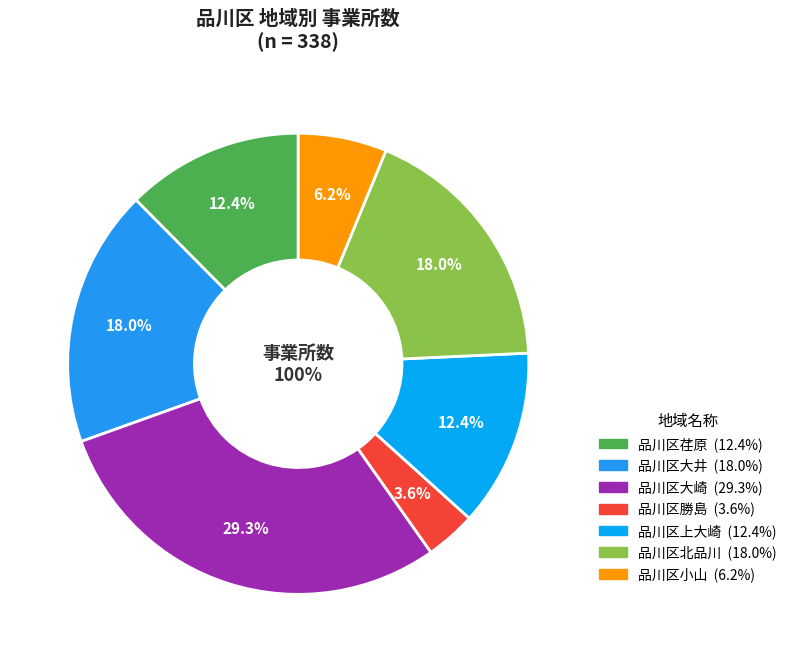

To the nearest percent, what percentage of the pie is 品川区北品川?

18%